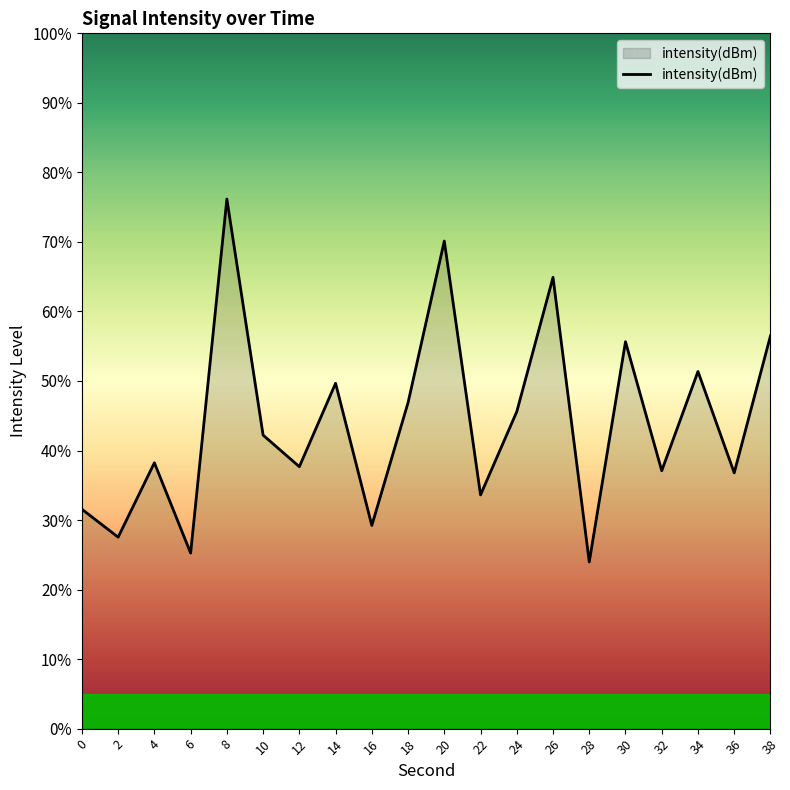

What is the difference between the maximum and minimum values?

52.2